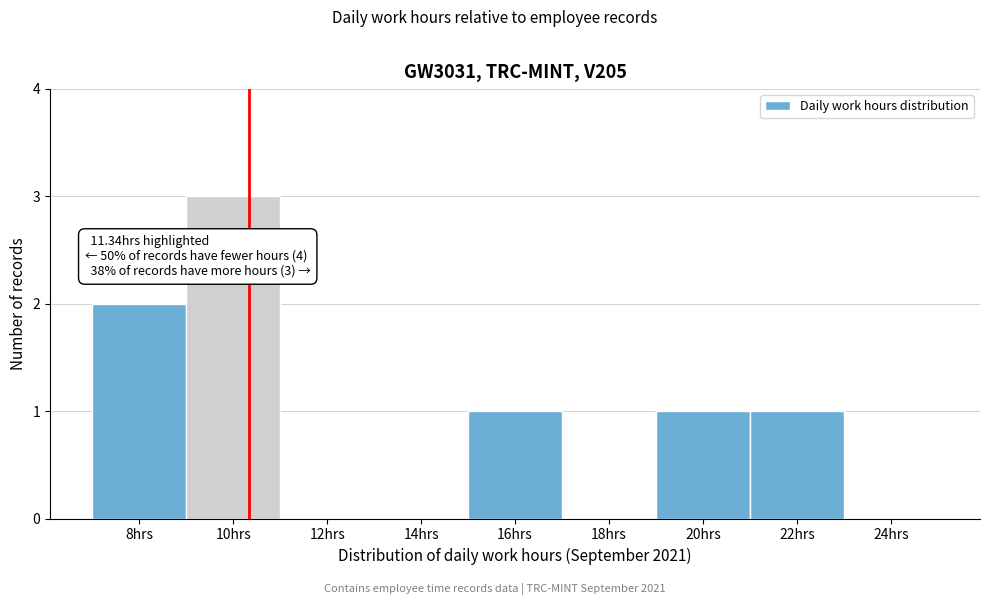

Reading right to left, transcribe all the data shown in this chart.

24hrs=0	22hrs=1	20hrs=1	18hrs=0	16hrs=1	14hrs=0	12hrs=0	10hrs=3	8hrs=2